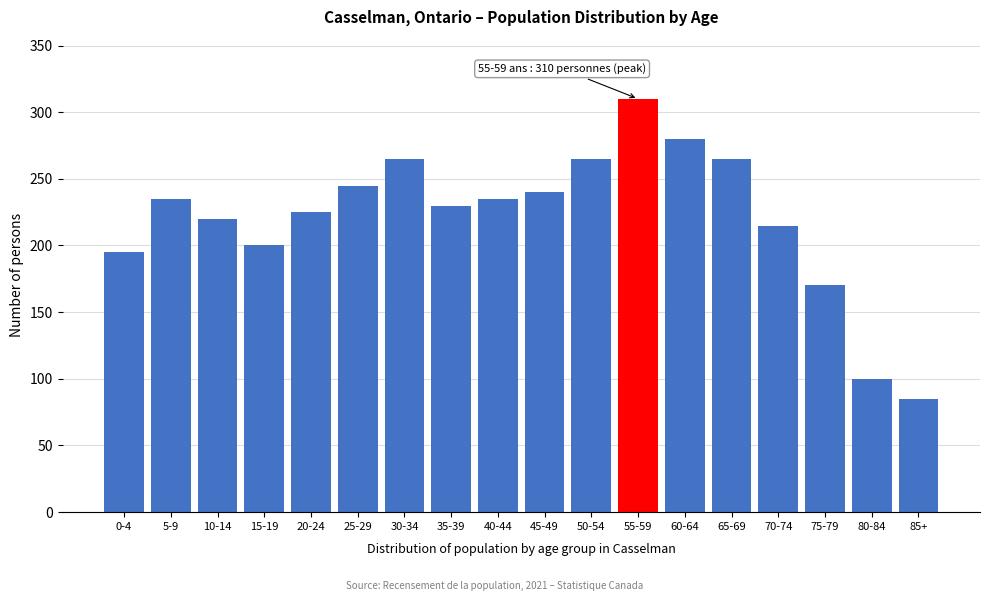

Reading left to right, transcribe all the data shown in this chart.

195	235	220	200	225	245	265	230	235	240	265	310	280	265	215	170	100	85